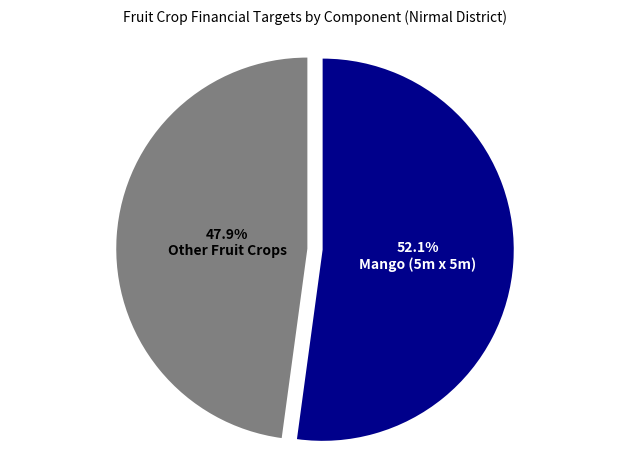

Is Other Fruit Crops the majority of the pie?

No